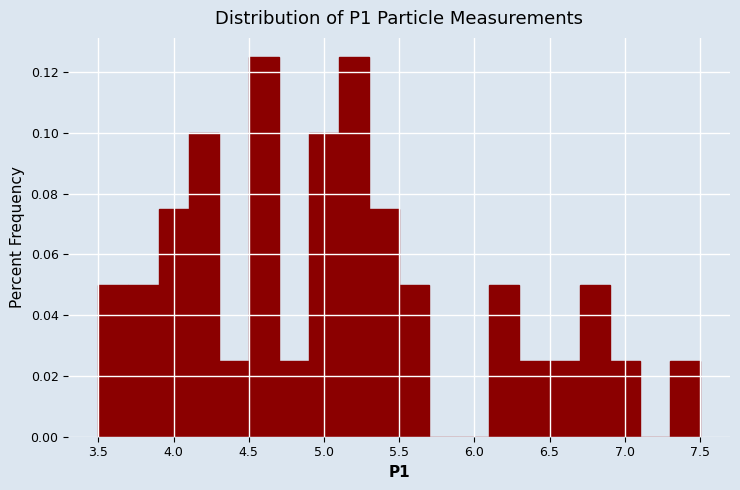

Reading left to right, transcribe this chart: for each bar, give the range it covers on the x-axis and its height. The values are not printed on the chart, so give them approximately, as read against the axis.

3.5 to 3.7: 0.050
3.7 to 3.9: 0.050
3.9 to 4.1: 0.076
4.1 to 4.3: 0.100
4.3 to 4.5: 0.026
4.5 to 4.7: 0.126
4.7 to 4.9: 0.026
4.9 to 5.1: 0.100
5.1 to 5.3: 0.126
5.3 to 5.5: 0.076
5.5 to 5.7: 0.050
5.7 to 5.9: 0
5.9 to 6.1: 0
6.1 to 6.3: 0.050
6.3 to 6.5: 0.026
6.5 to 6.7: 0.026
6.7 to 6.9: 0.050
6.9 to 7.1: 0.026
7.1 to 7.3: 0
7.3 to 7.5: 0.026